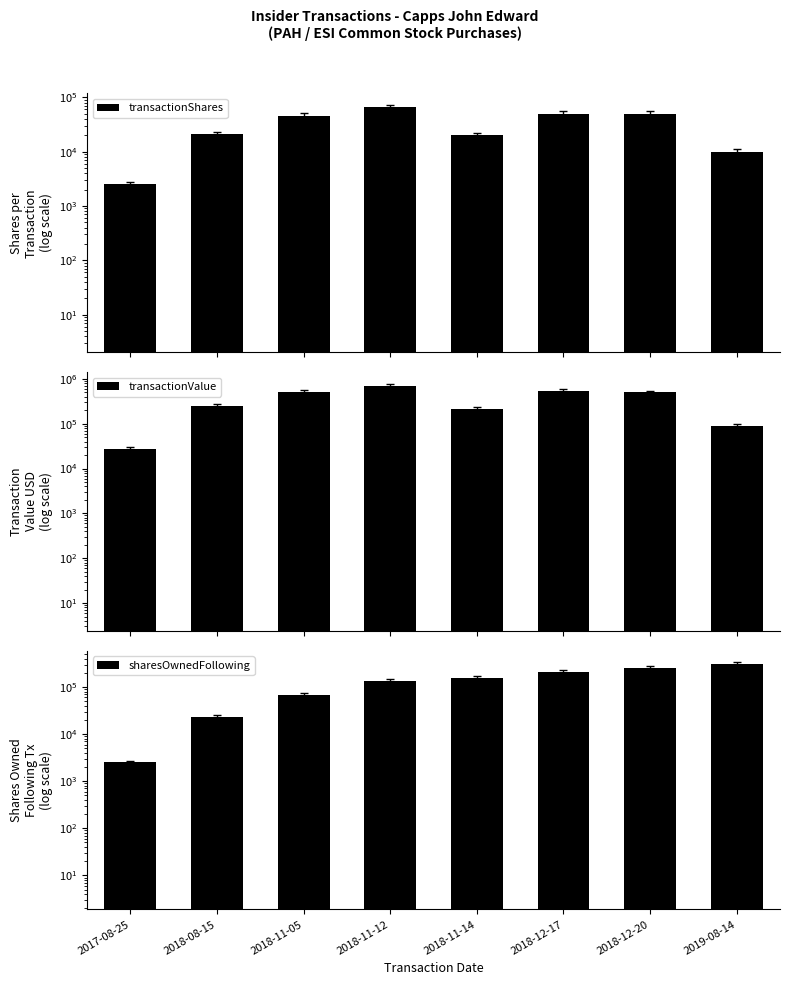

What is the smallest value displayed?

2500